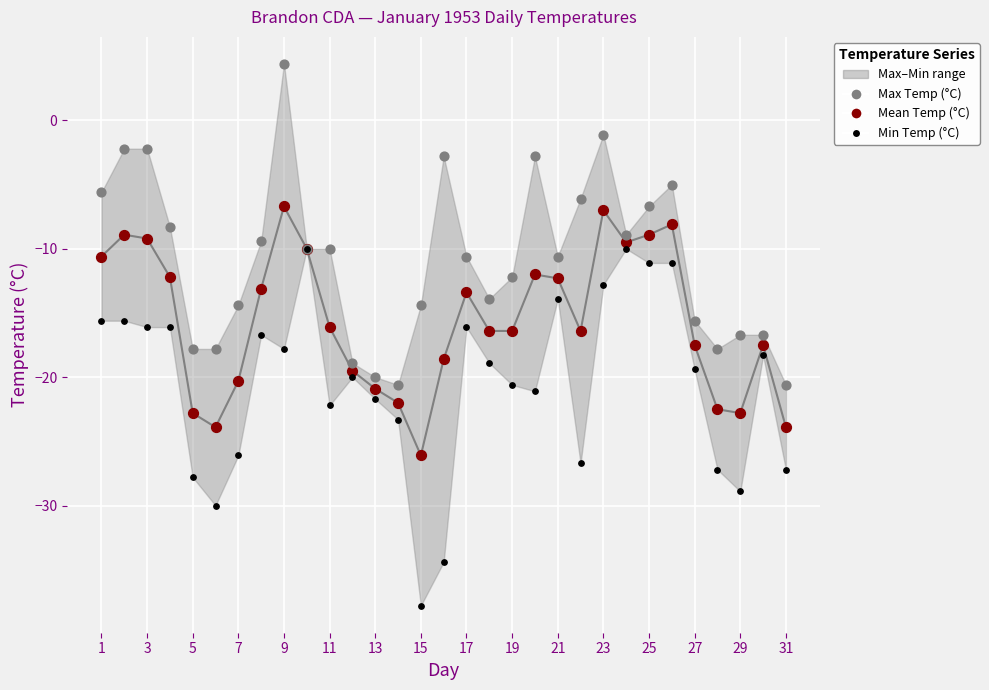

Is the value of Max Temp (°C) at 19 greater than the value of Mean Temp (°C) points at 24?

No